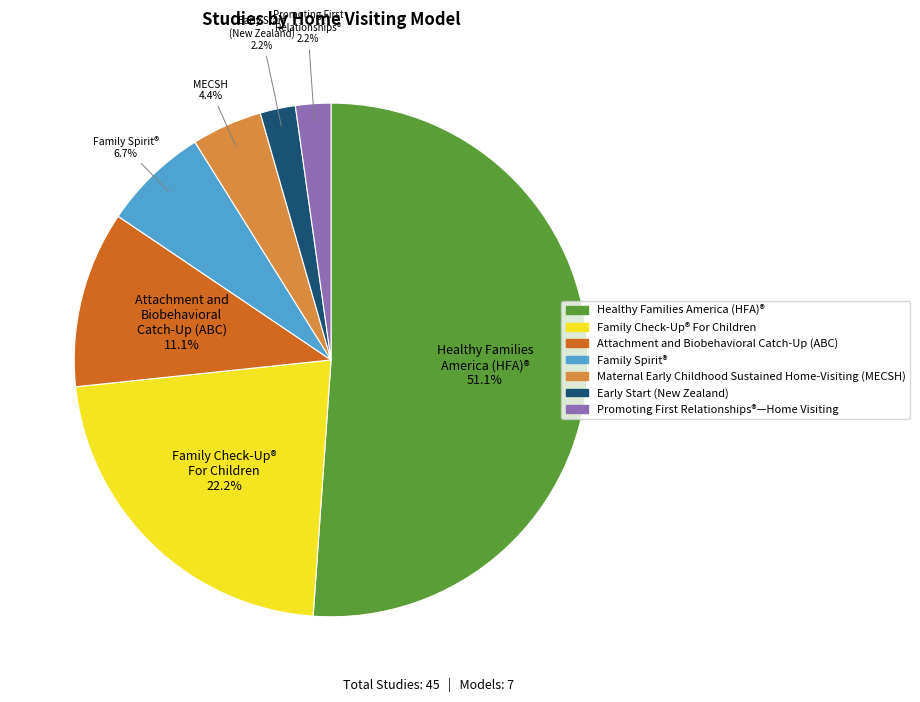

Is the sum of Healthy Families America (HFA)® and Family Check-Up® For Children greater than half?

Yes